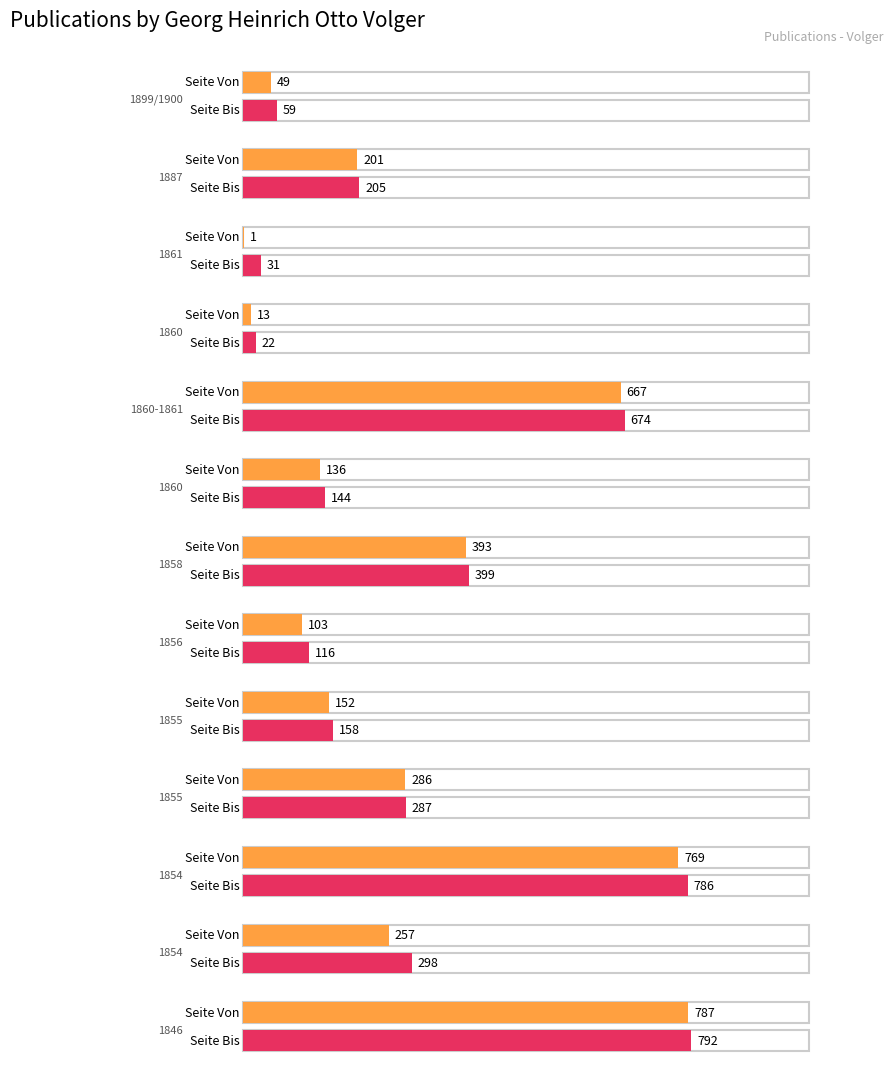

What is the difference between the maximum and minimum values in the Seite Von series?

786